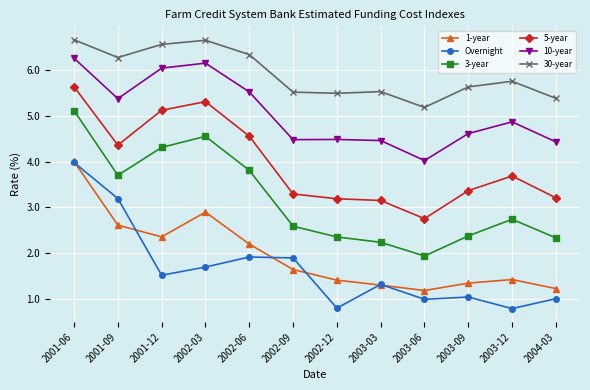

How many distinct data groups are displayed?

6